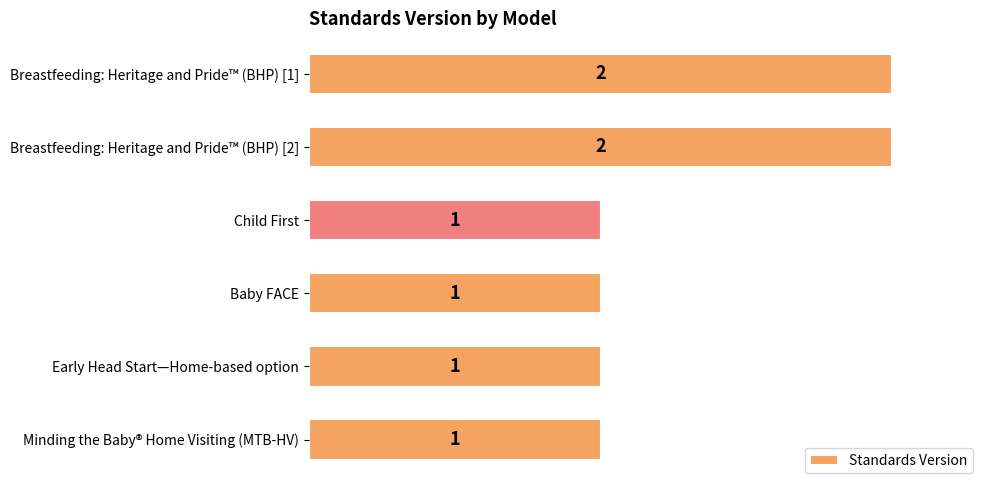

What is the difference between the maximum and second lowest values?

1